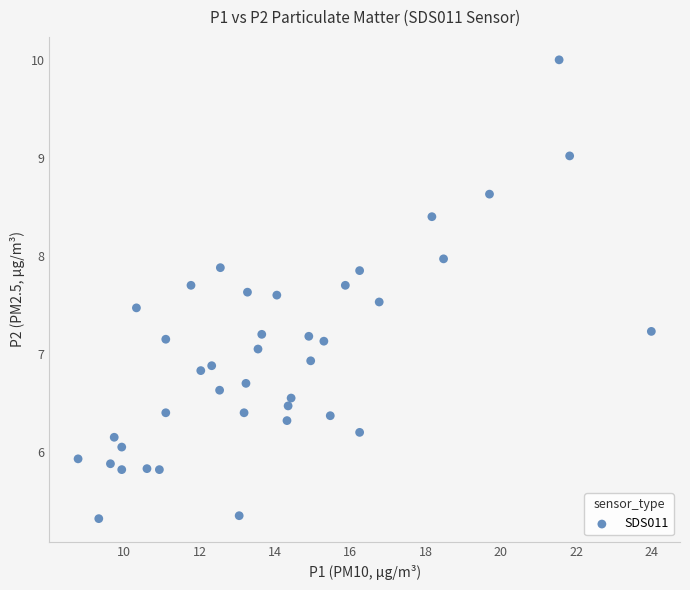

What is the range of Y values (max minus min)?

4.7